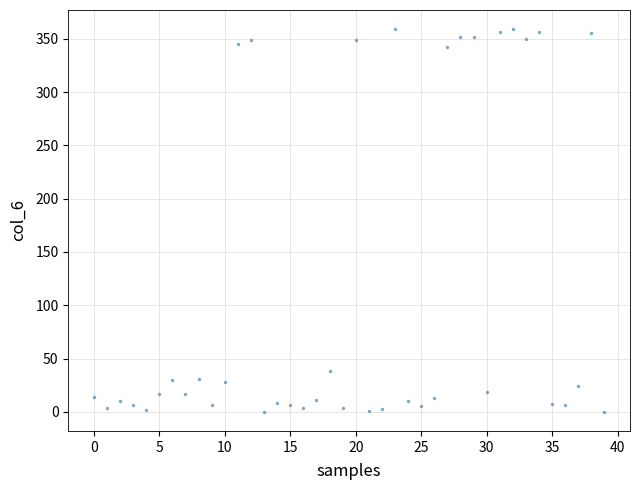

What is the range of Y values (max minus min)?

359